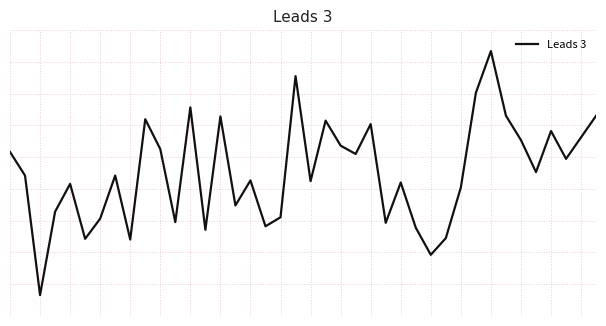

What is the value of the 24th point from the left?

0.8